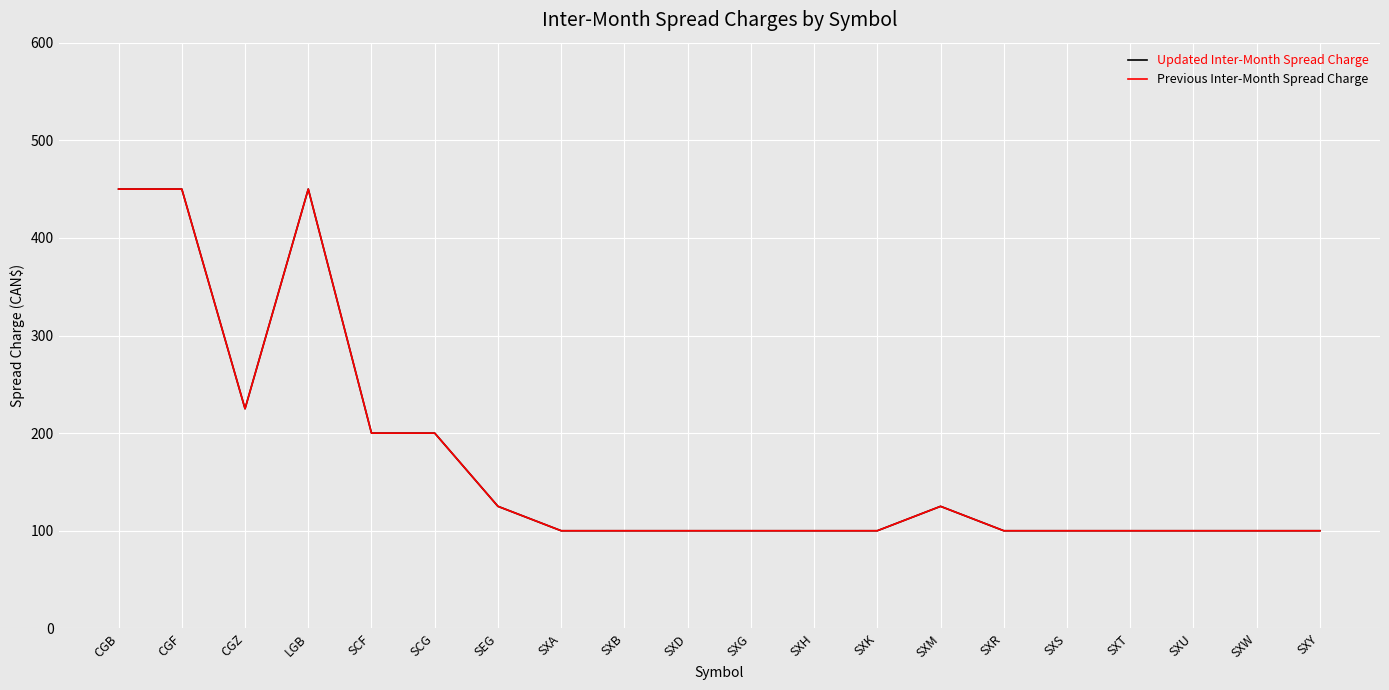

True or false: Updated Inter-Month Spread Charge and Previous Inter-Month Spread Charge cross at least once.

False